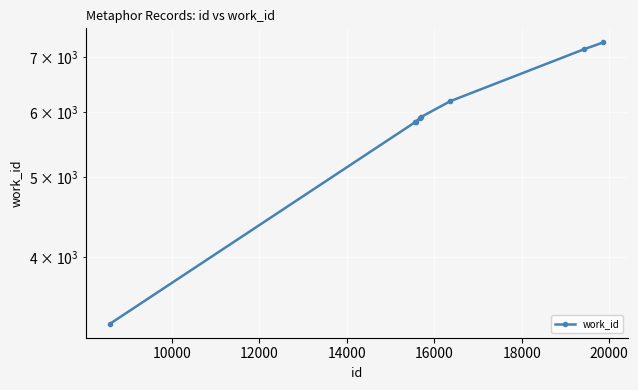

What is the sum of all values?

47450